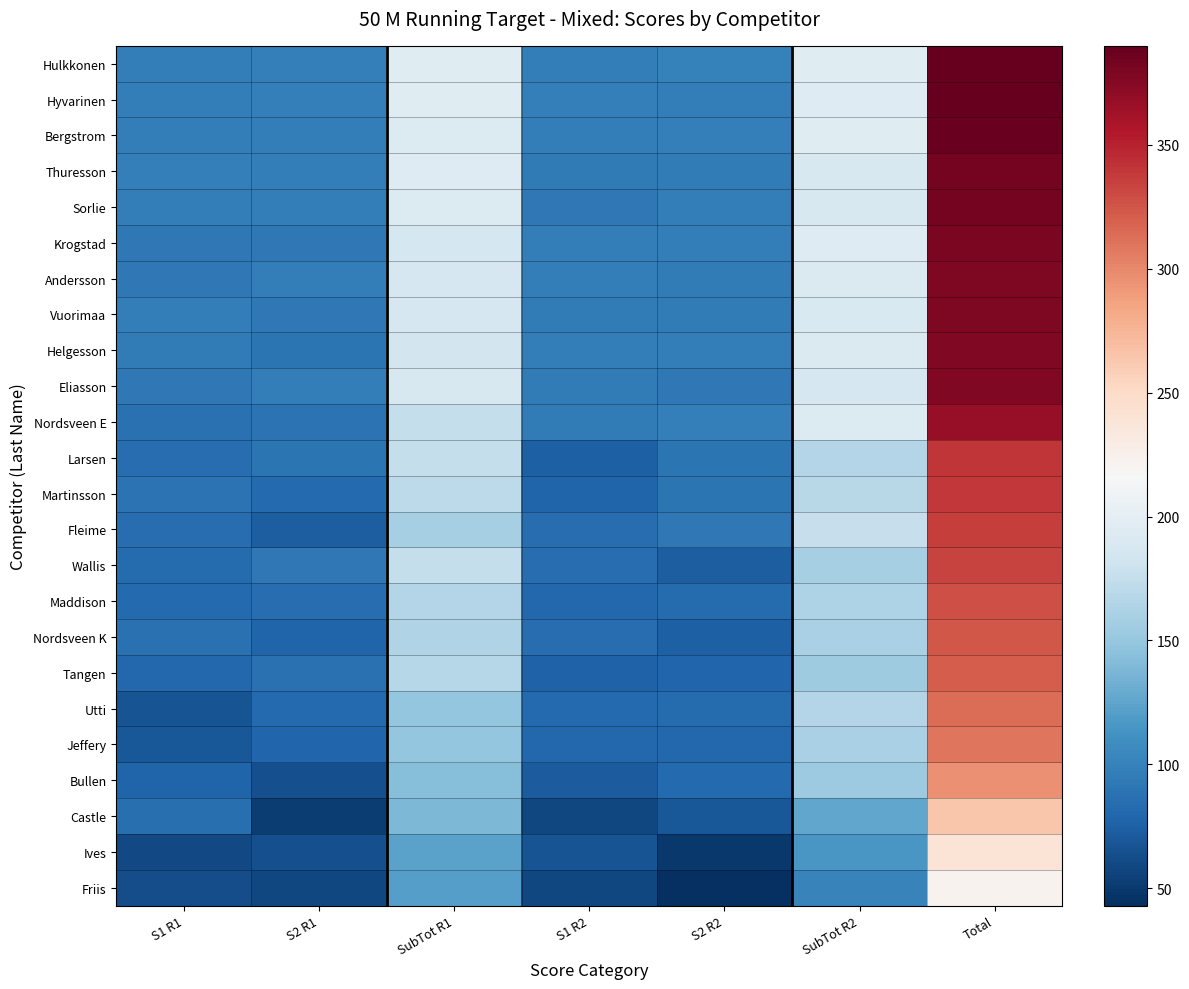

Reading right to left, transcribe all the data shown in this chart.

Hulkkonen: Total=390	SubTot R2=195	S2 R2=99	S1 R2=96	SubTot R1=195	S2 R1=98	S1 R1=97
Hyvarinen: Total=389	SubTot R2=194	S2 R2=96	S1 R2=98	SubTot R1=195	S2 R1=98	S1 R1=97
Bergstrom: Total=388	SubTot R2=195	S2 R2=98	S1 R2=97	SubTot R1=193	S2 R1=97	S1 R1=96
Thuresson: Total=383	SubTot R2=189	S2 R2=95	S1 R2=94	SubTot R1=194	S2 R1=96	S1 R1=98
Sorlie: Total=382	SubTot R2=189	S2 R2=97	S1 R2=92	SubTot R1=193	S2 R1=96	S1 R1=97
Krogstad: Total=380	SubTot R2=194	S2 R2=97	S1 R2=97	SubTot R1=186	S2 R1=93	S1 R1=93
Andersson: Total=379	SubTot R2=191	S2 R2=95	S1 R2=96	SubTot R1=188	S2 R1=96	S1 R1=92
Vuorimaa: Total=378	SubTot R2=190	S2 R2=95	S1 R2=95	SubTot R1=188	S2 R1=92	S1 R1=96
Helgesson: Total=377	SubTot R2=192	S2 R2=96	S1 R2=96	SubTot R1=185	S2 R1=90	S1 R1=95
Eliasson: Total=377	SubTot R2=188	S2 R2=93	S1 R2=95	SubTot R1=189	S2 R1=97	S1 R1=92
Nordsveen E: Total=368	SubTot R2=193	S2 R2=98	S1 R2=95	SubTot R1=175	S2 R1=88	S1 R1=87
Larsen: Total=340	SubTot R2=165	S2 R2=90	S1 R2=75	SubTot R1=175	S2 R1=90	S1 R1=85
Martinsson: Total=339	SubTot R2=168	S2 R2=90	S1 R2=78	SubTot R1=171	S2 R1=82	S1 R1=89
Fleime: Total=336	SubTot R2=177	S2 R2=92	S1 R2=85	SubTot R1=159	S2 R1=74	S1 R1=85
Wallis: Total=334	SubTot R2=159	S2 R2=74	S1 R2=85	SubTot R1=175	S2 R1=92	S1 R1=83
Maddison: Total=328	SubTot R2=163	S2 R2=83	S1 R2=80	SubTot R1=165	S2 R1=84	S1 R1=81
Nordsveen K: Total=324	SubTot R2=160	S2 R2=75	S1 R2=85	SubTot R1=164	S2 R1=77	S1 R1=87
Tangen: Total=322	SubTot R2=155	S2 R2=79	S1 R2=76	SubTot R1=167	S2 R1=87	S1 R1=80
Utti: Total=314	SubTot R2=165	S2 R2=83	S1 R2=82	SubTot R1=149	S2 R1=82	S1 R1=67
Jeffery: Total=309	SubTot R2=160	S2 R2=80	S1 R2=80	SubTot R1=149	S2 R1=79	S1 R1=70
Bullen: Total=296	SubTot R2=154	S2 R2=82	S1 R2=72	SubTot R1=142	S2 R1=64	S1 R1=78
Castle: Total=265	SubTot R2=127	S2 R2=69	S1 R2=58	SubTot R1=138	S2 R1=52	S1 R1=86
Ives: Total=240	SubTot R2=116	S2 R2=49	S1 R2=67	SubTot R1=124	S2 R1=64	S1 R1=60
Friis: Total=222	SubTot R2=101	S2 R2=43	S1 R2=58	SubTot R1=121	S2 R1=58	S1 R1=63